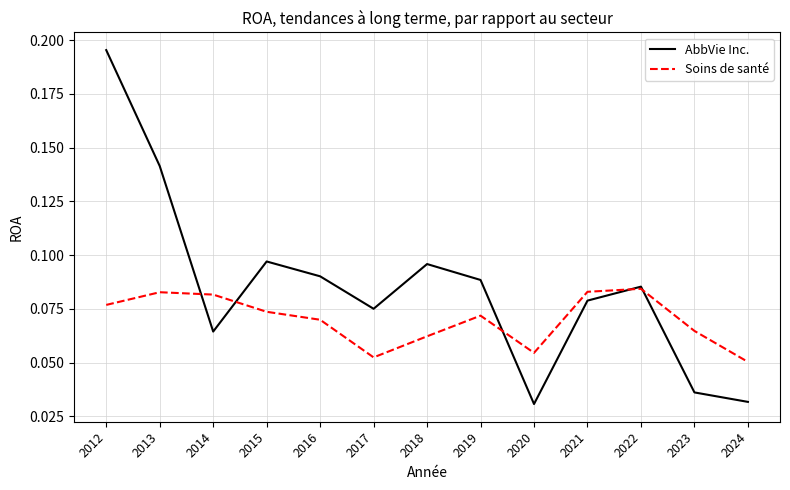

Rank the series by their average value, from highest to lowest.

AbbVie Inc., Soins de santé